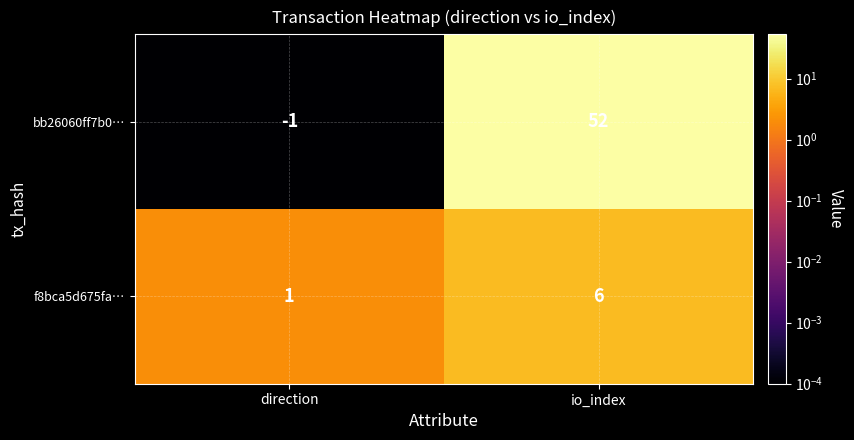

Where is bb26060ff7b0… nearest to the value 25?

direction